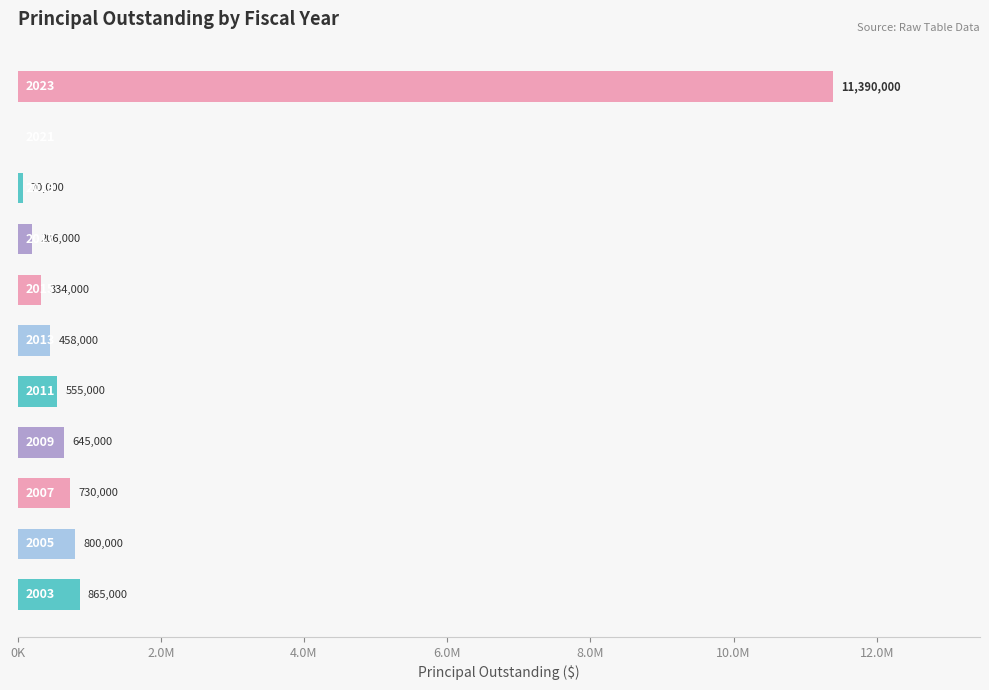

Are the bars horizontal?

Yes